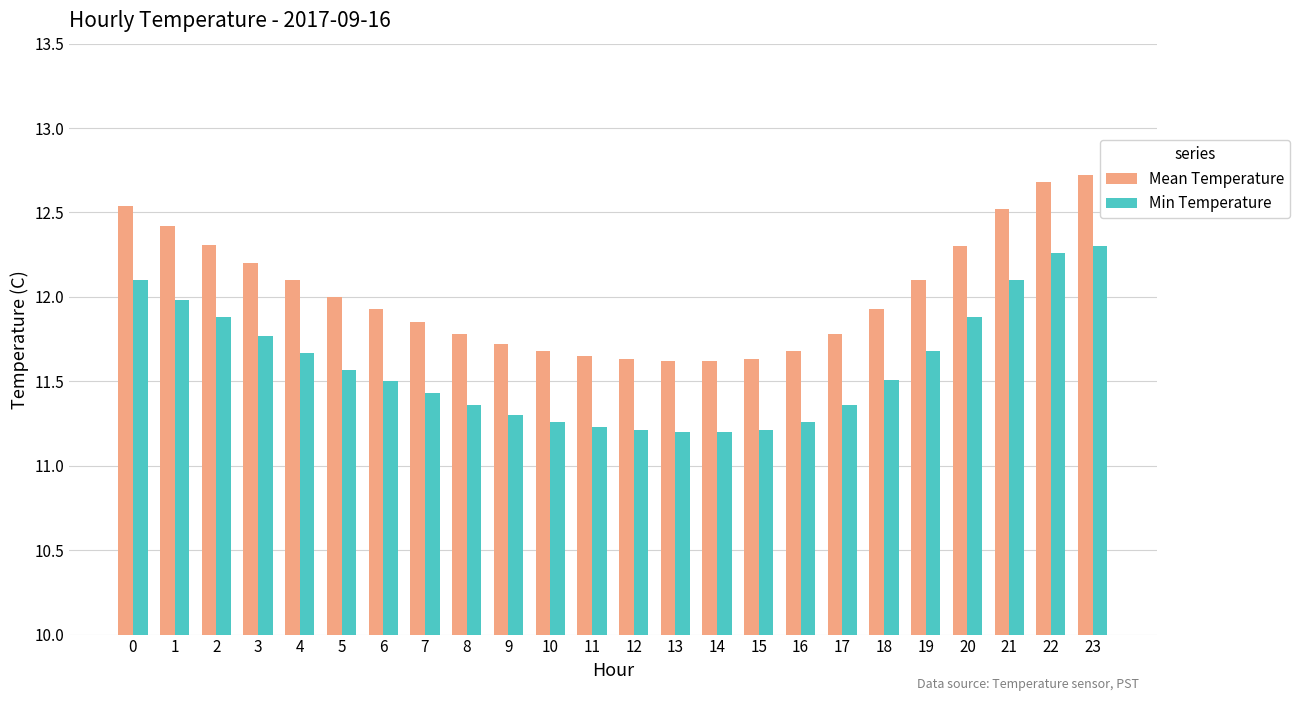

What is the minimum value for Min Temperature?

11.2